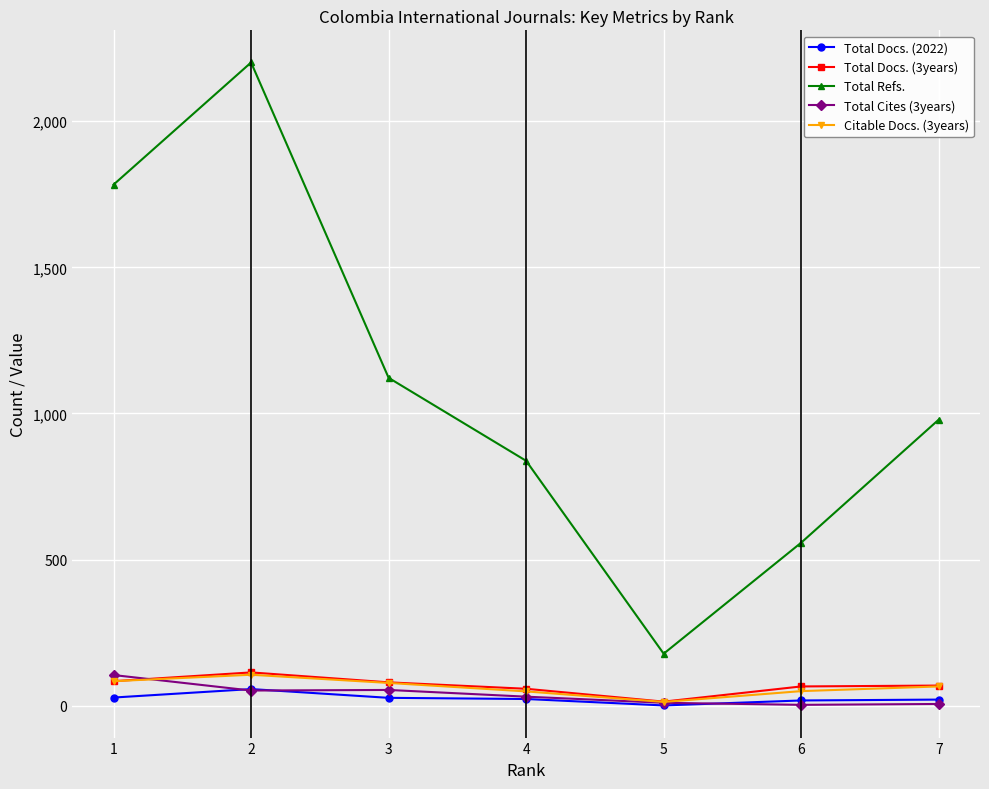

True or false: Total Refs. and Citable Docs. (3years) cross at least once.

False